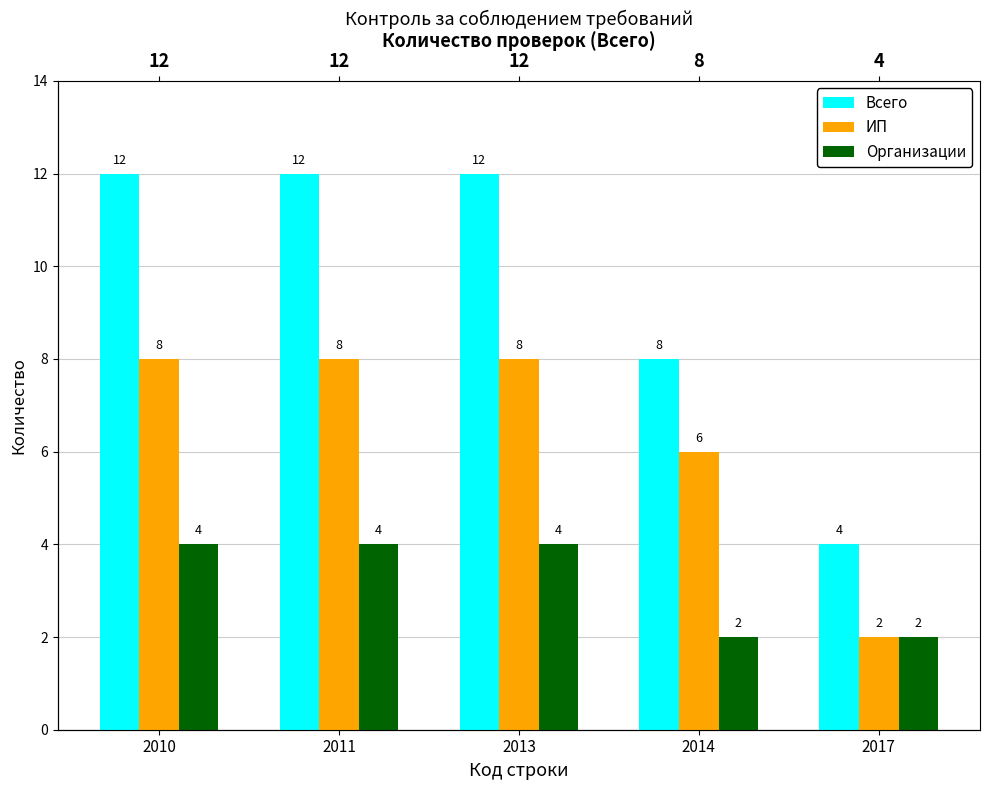

At which label does Организации reach its peak?

2010